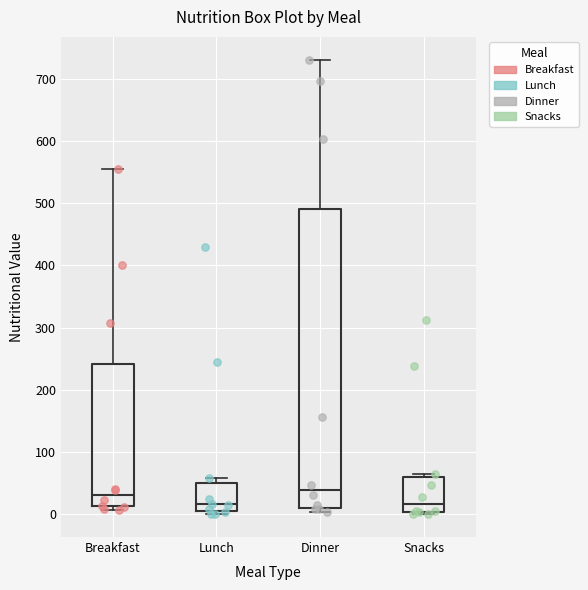

Reading left to right, read every box against the y-axis: the position of its median line, the range the box covers, and the ends of its whiskers. The values are not printed on the chart, so give them approximately, as read against the axis.

Breakfast: median 30, box 10 to 240, whiskers 10 (just below the box's lower edge) to 560
Lunch: median 20, box 10 to 50, whiskers 0 to 60
Dinner: median 40, box 10 to 490, whiskers 0 to 730
Snacks: median 20, box 0 to 60, whiskers 0 (just below the box's lower edge) to 70